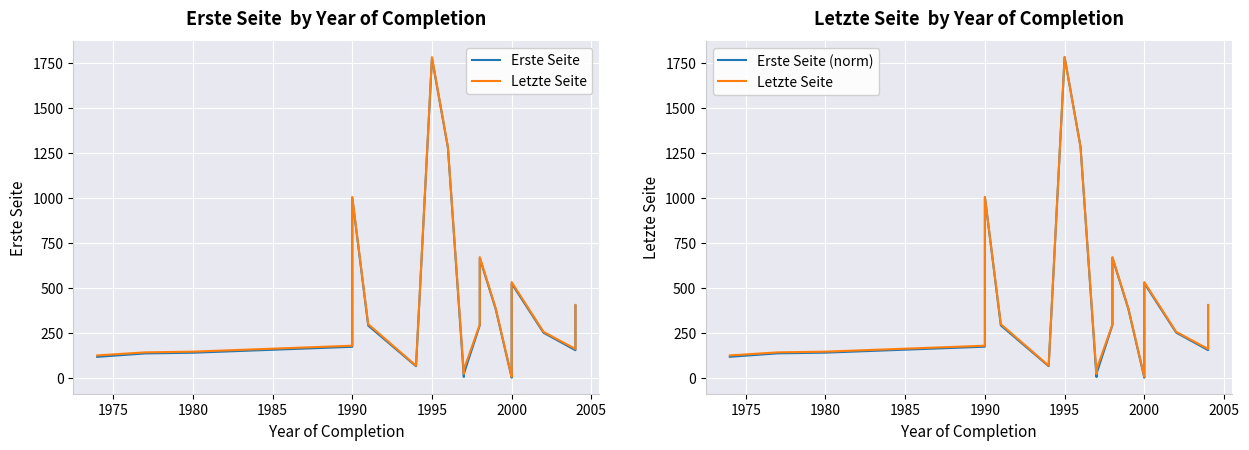

What is the average value of the Erste Seite (norm) series?

384.1